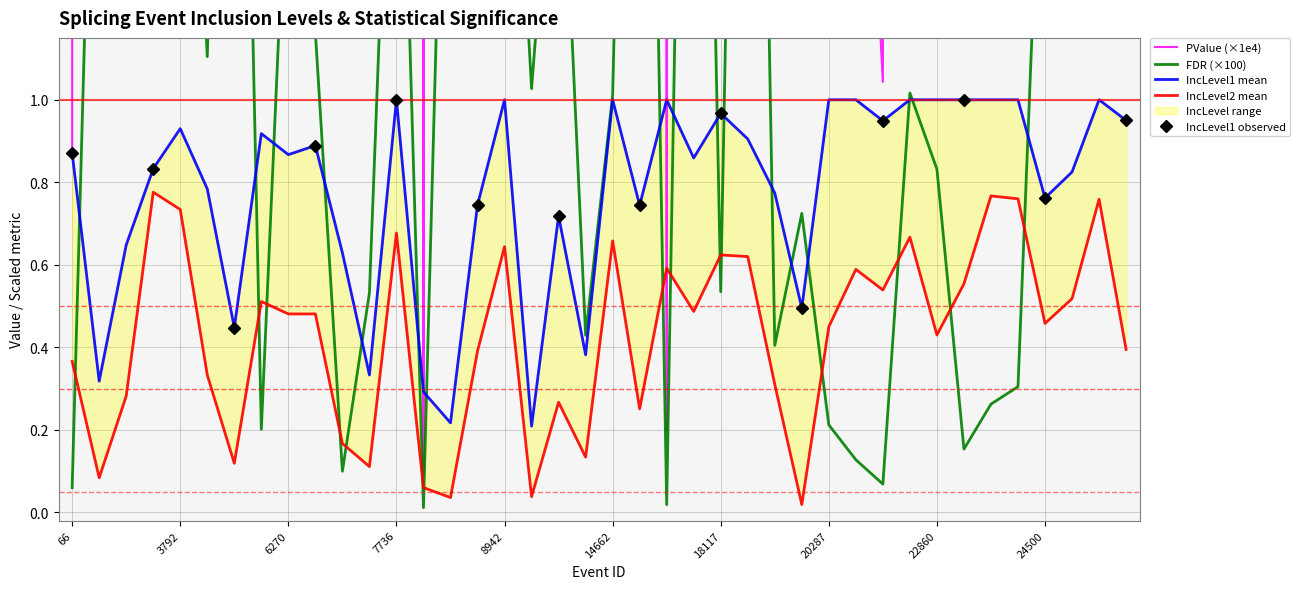

At 18117, list the series in order from largest to smallest.

PValue, IncLevel1_mean, IncLevel2_mean, FDR